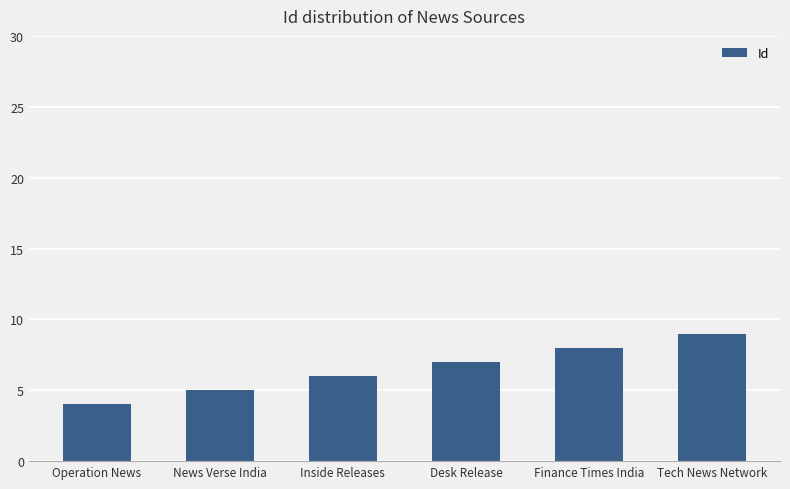

Reading left to right, what are all the values shown in this chart?

4	5	6	7	8	9